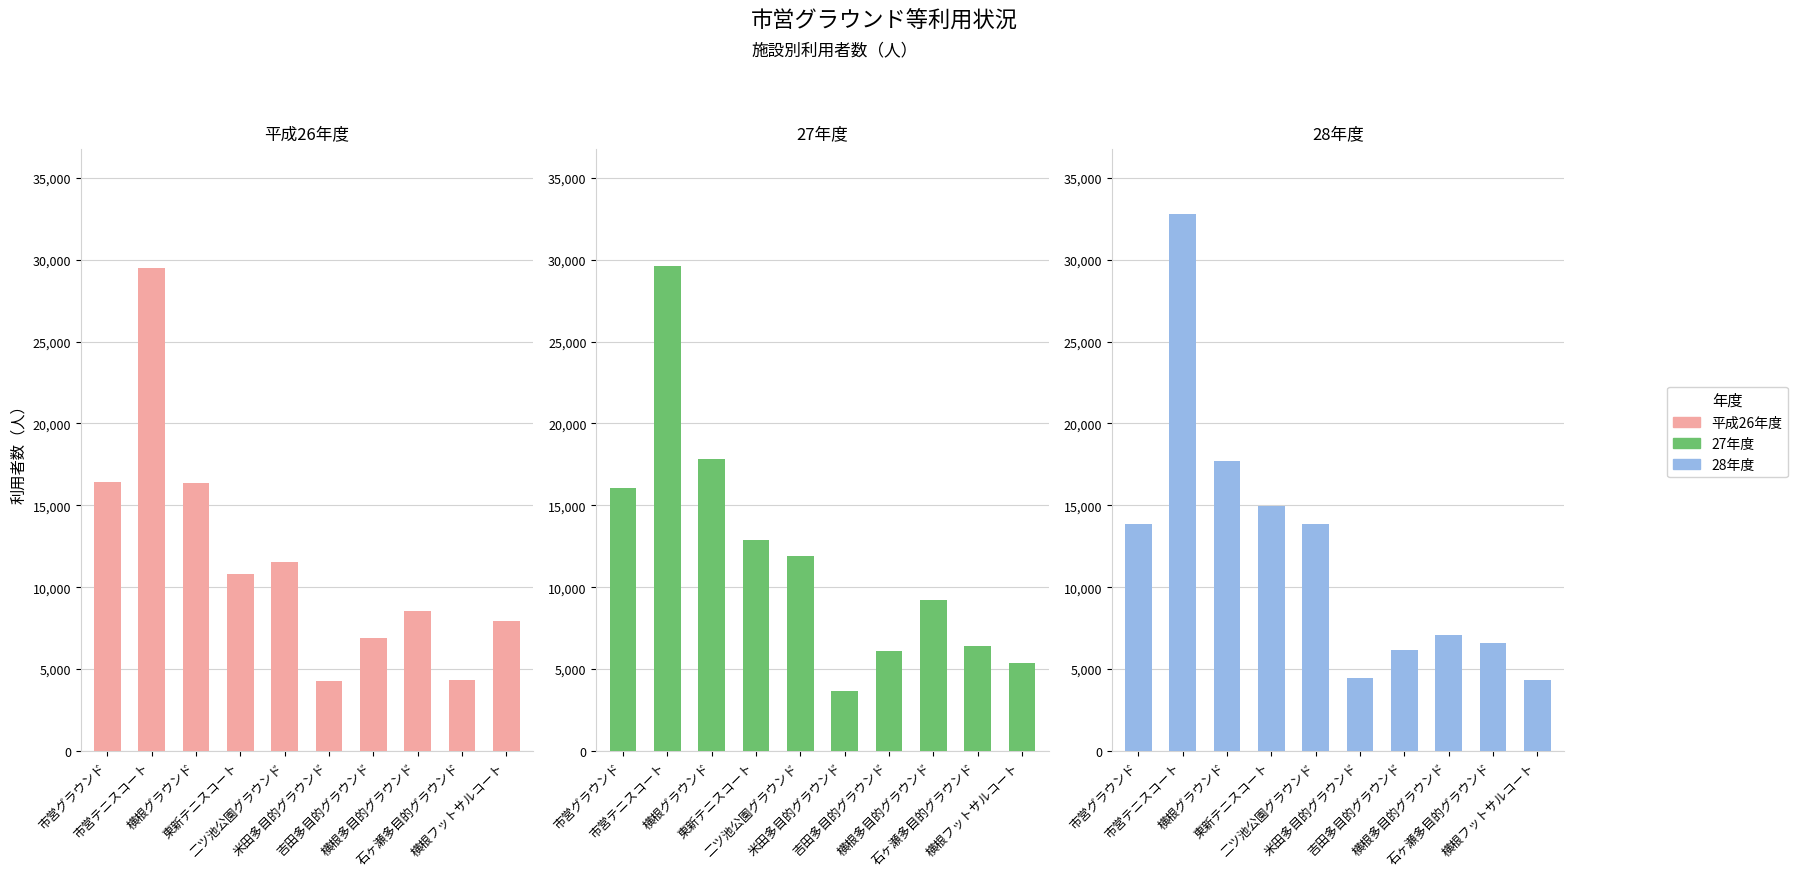

Rank the categories by 27年度 value from highest to lowest.

市営テニスコート, 横根グラウンド, 市営グラウンド, 東新テニスコート, 二ツ池公園グラウンド, 横根多目的グラウンド, 石ヶ瀬多目的グラウンド, 吉田多目的グラウンド, 横根フットサルコート, 米田多目的グラウンド